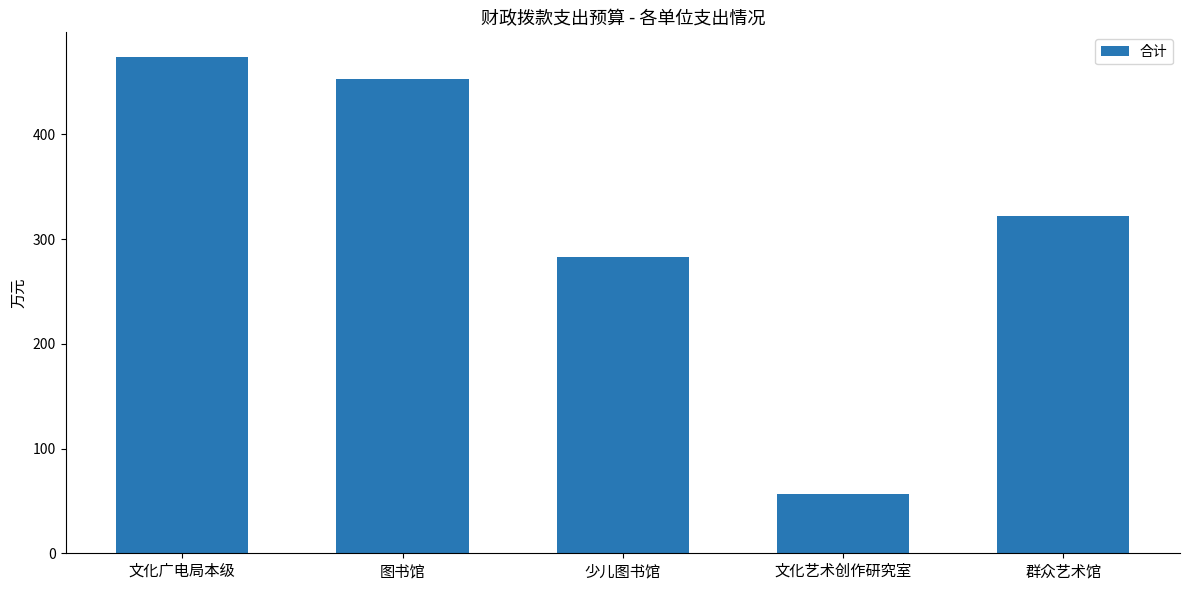

What value does the data have at 群众艺术馆?

322.4